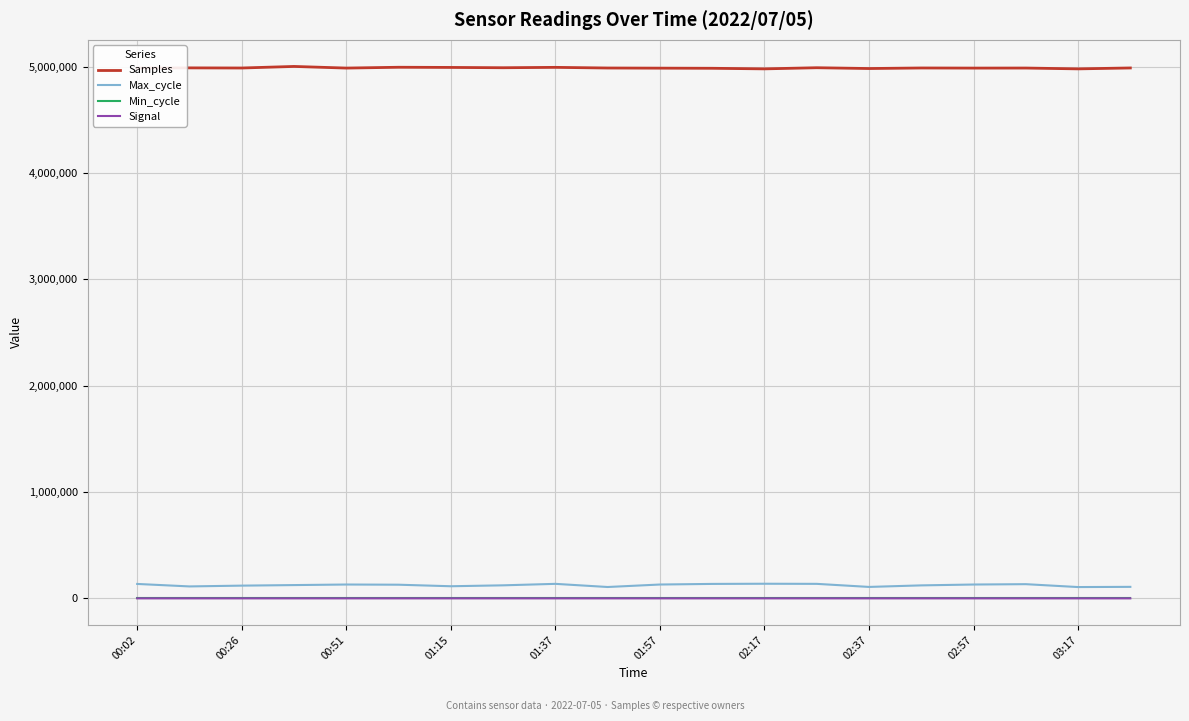

What is the lowest value of the Samples series?

4979348